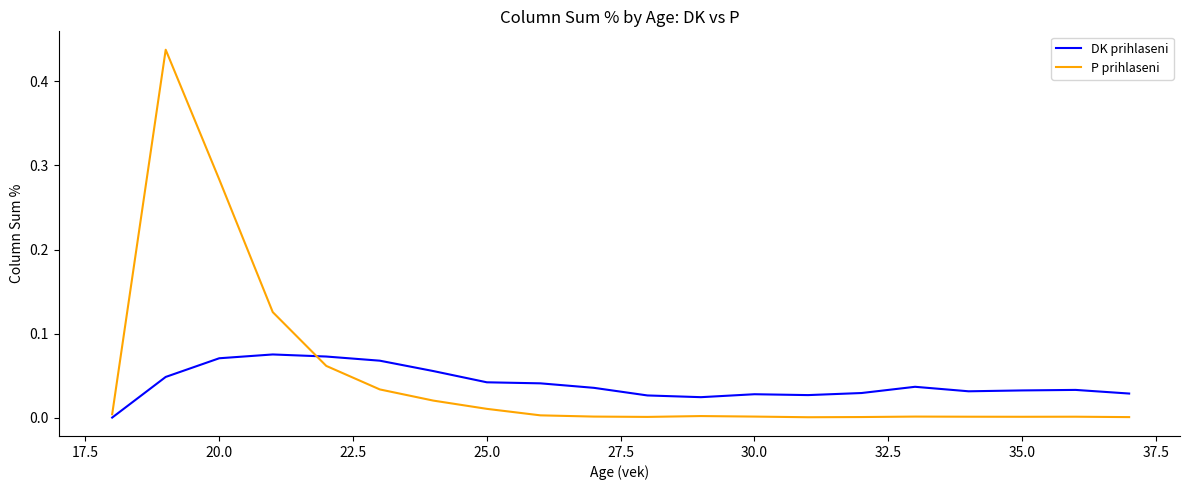

Which series has the largest range (max minus min)?

P prihlaseni